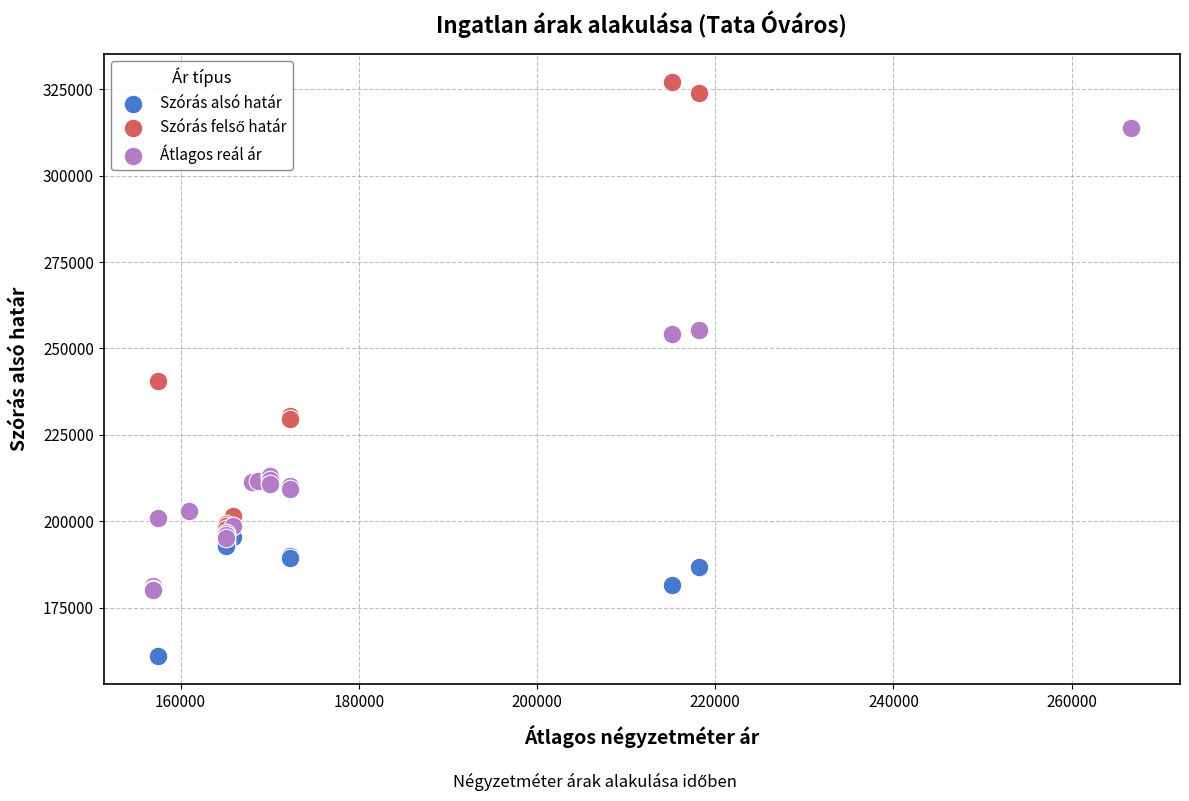

Across all series, what Y value is closest to 244082?

240619